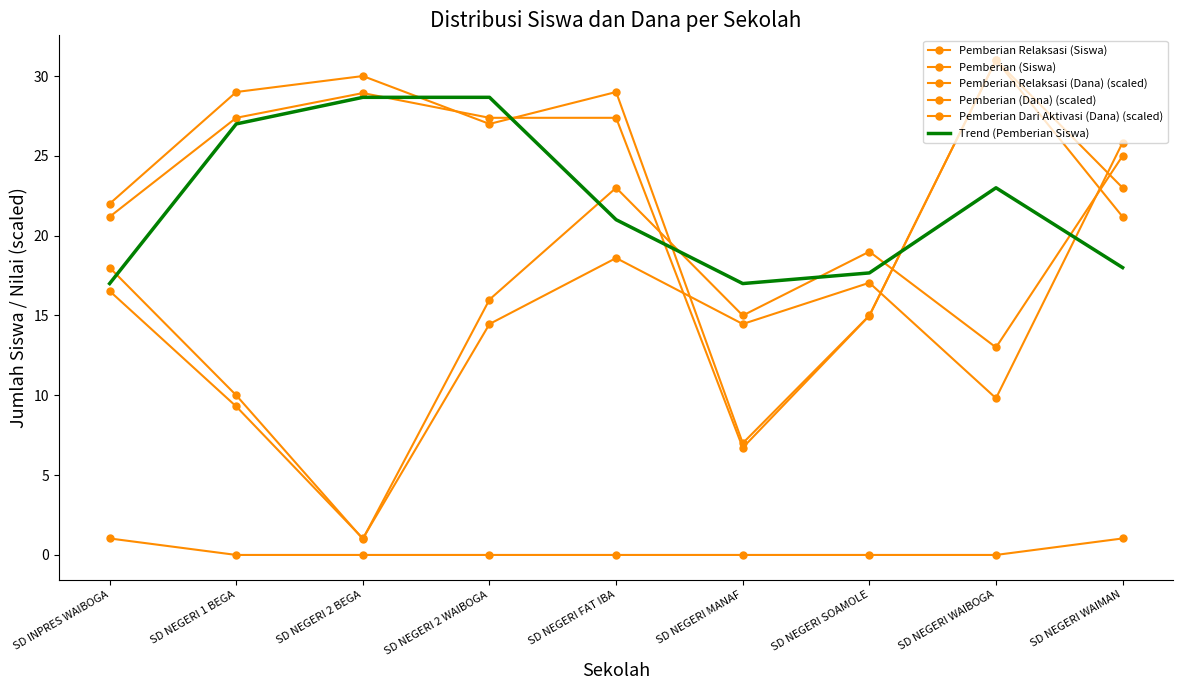

True or false: Trend (Pemberian Siswa) and Pemberian Relaksasi (Dana) (scaled) intersect in this chart.

True